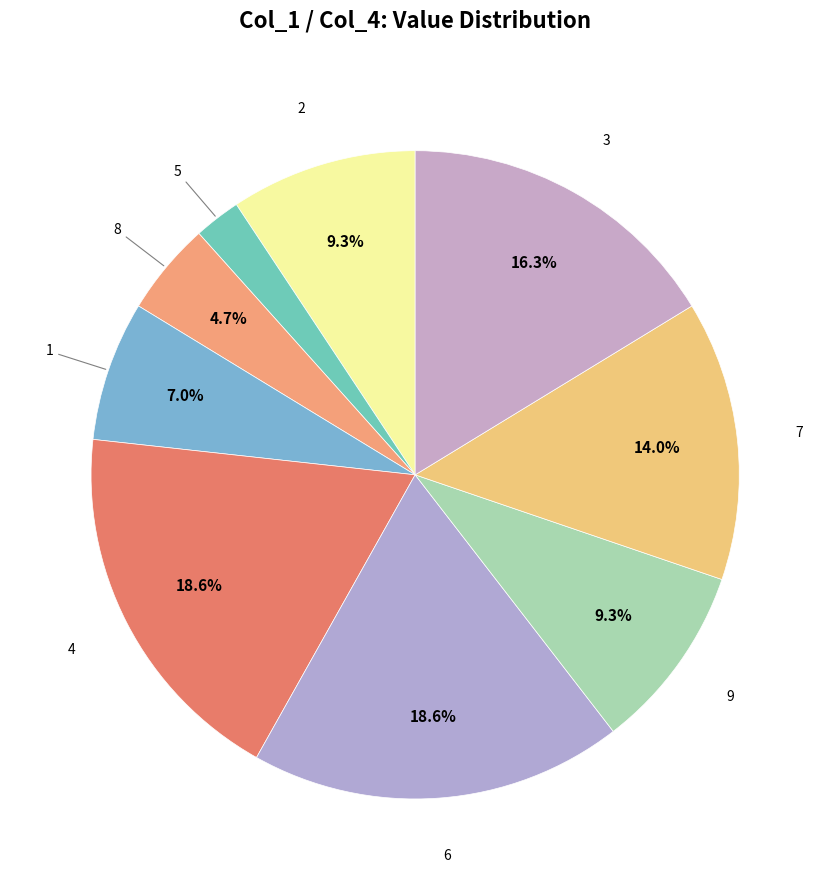

How many segments does this pie chart have?

9